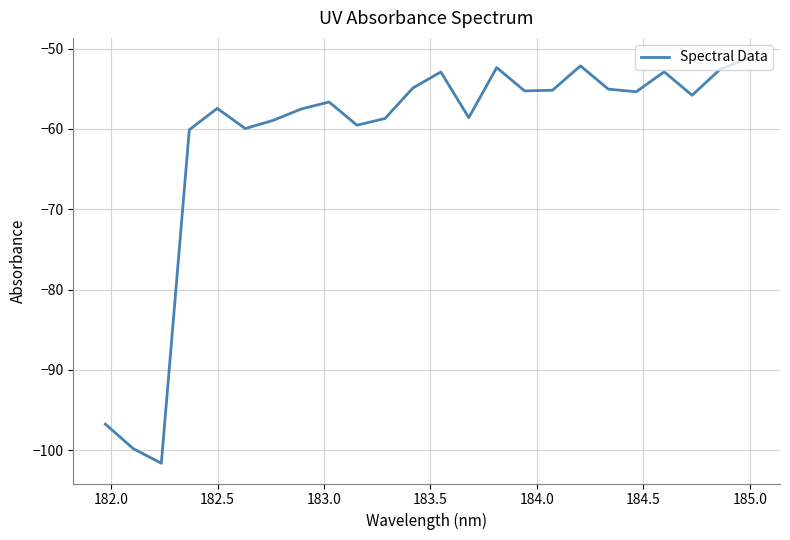

What is the greatest value displayed?

-51.2